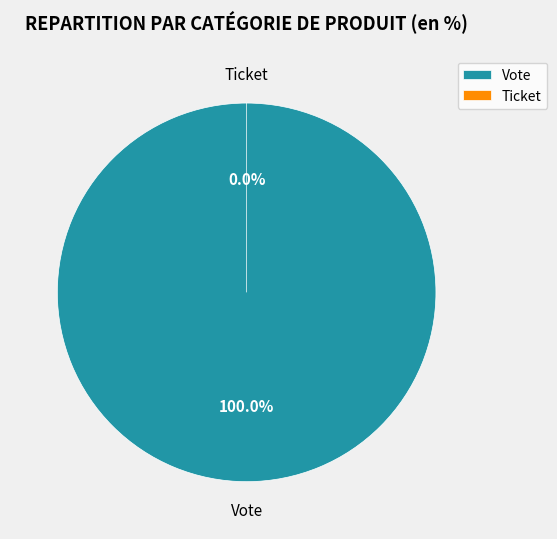

Rank the categories by value from highest to lowest.

Vote, Ticket